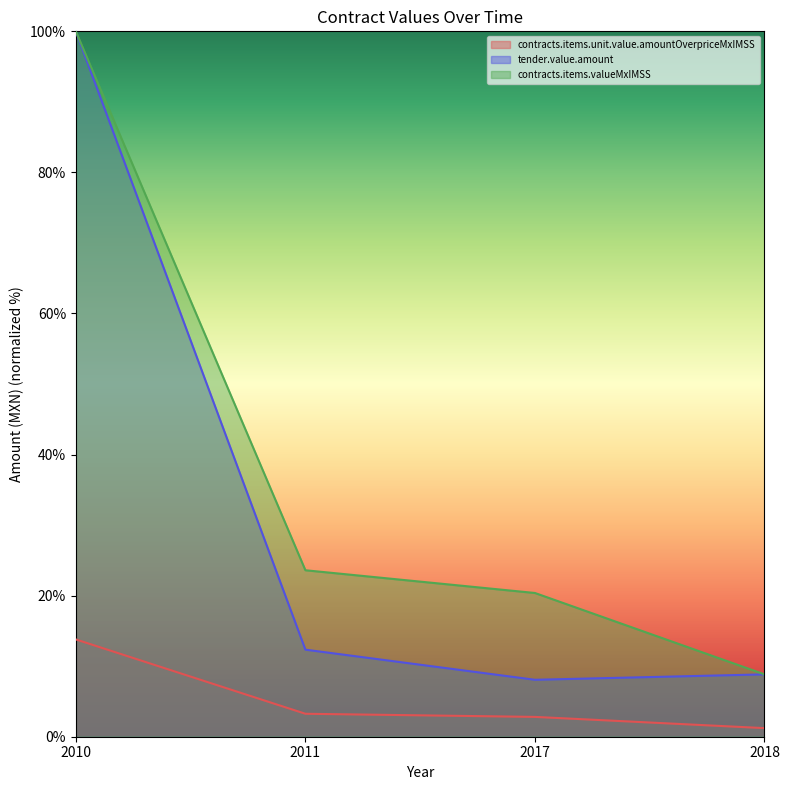

The value of tender.value.amount at 2018 is 8.8. True or false?

True